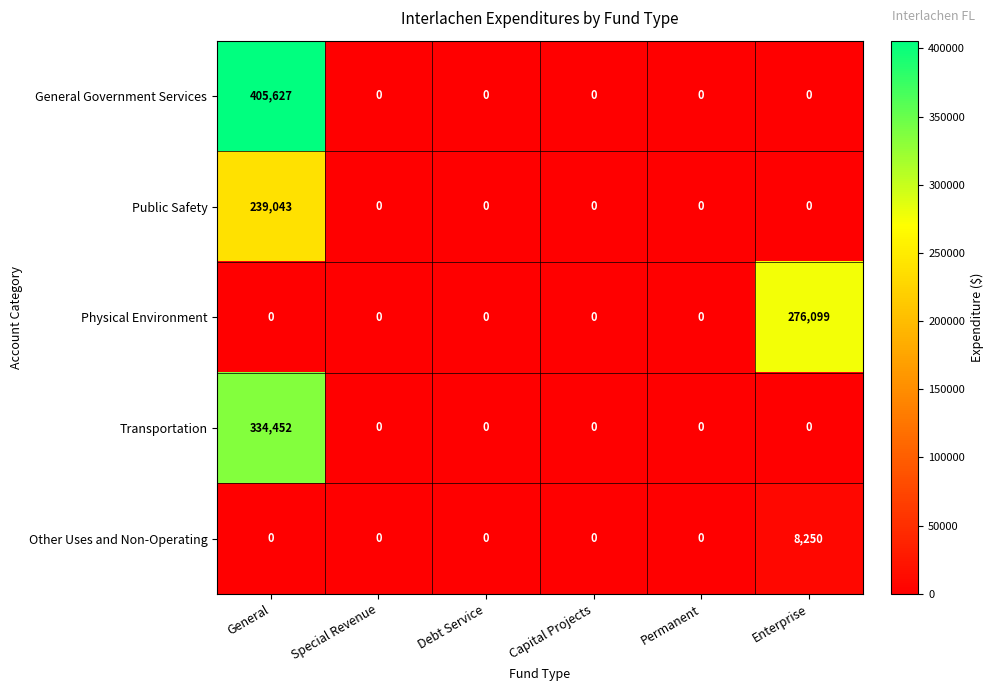

What is the maximum value shown in the chart?

405627